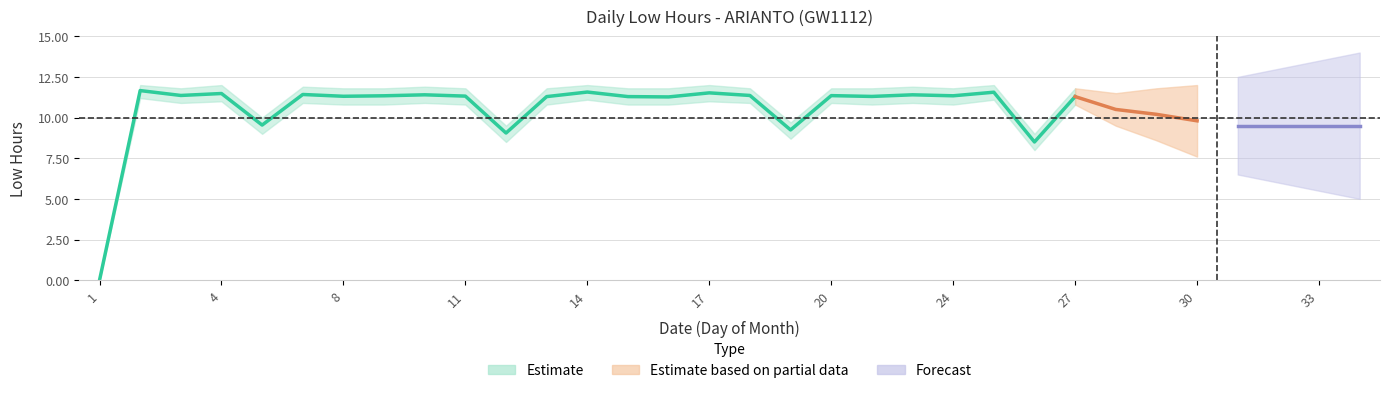

What is the sum of the Low Hours Lower values at 1 and 2?

11.2